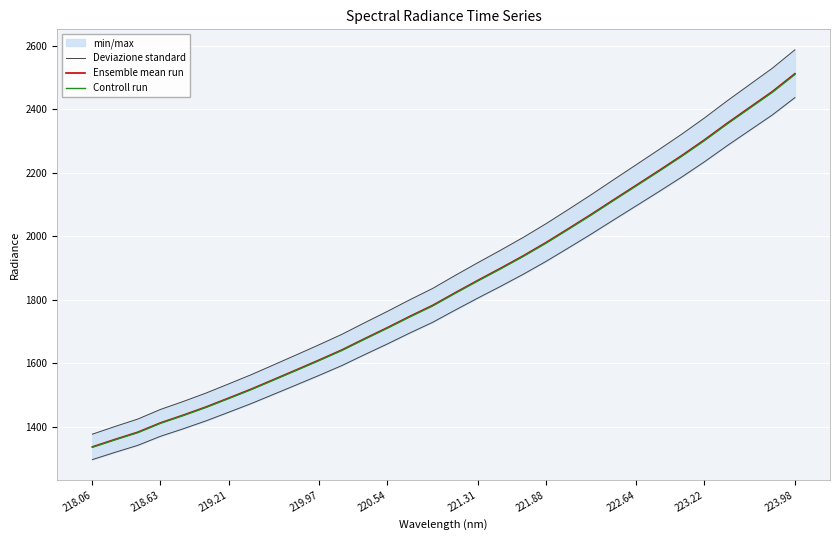

What is the value of the Deviazione standard point at the 19th from the left?

1842.2